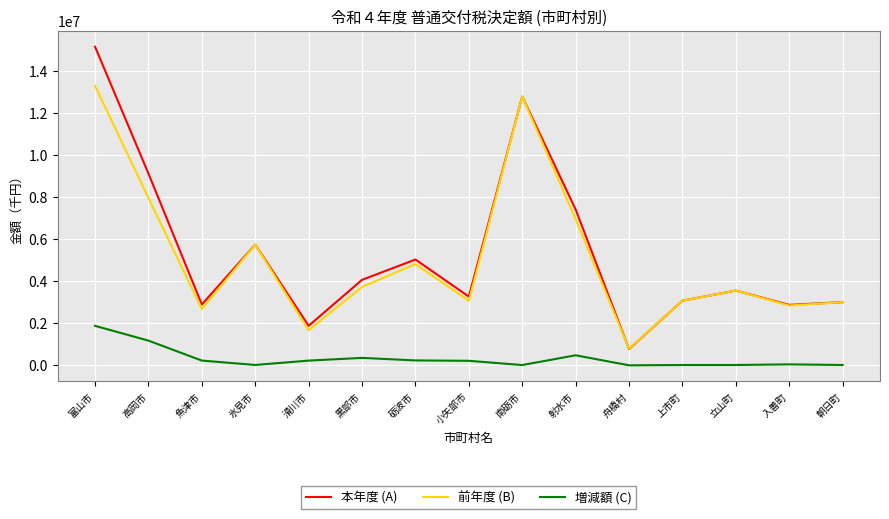

Is it true that 本年度 (A) equals 2330783 at 黒部市?

False